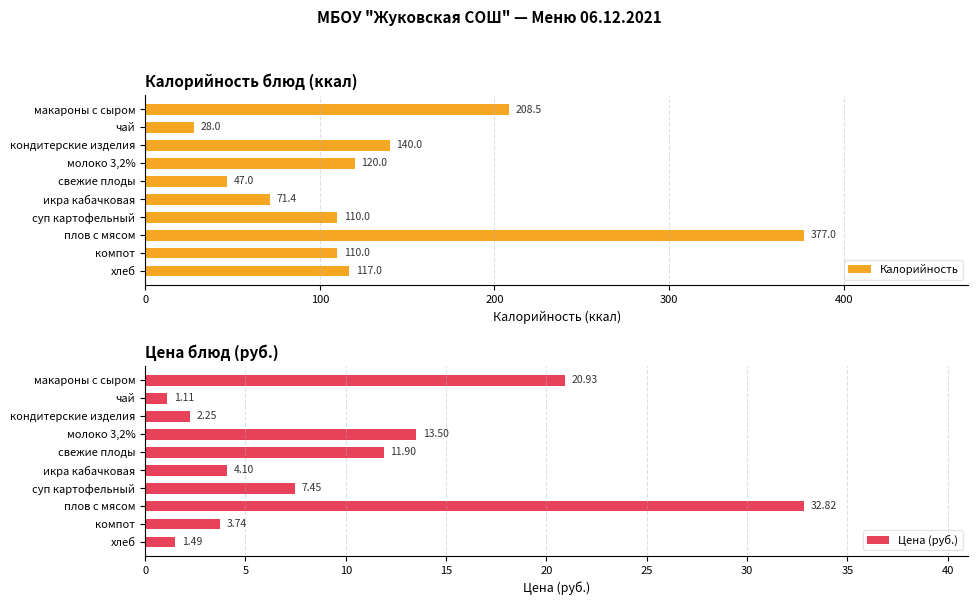

What is the maximum value for Калорийность?

377.0